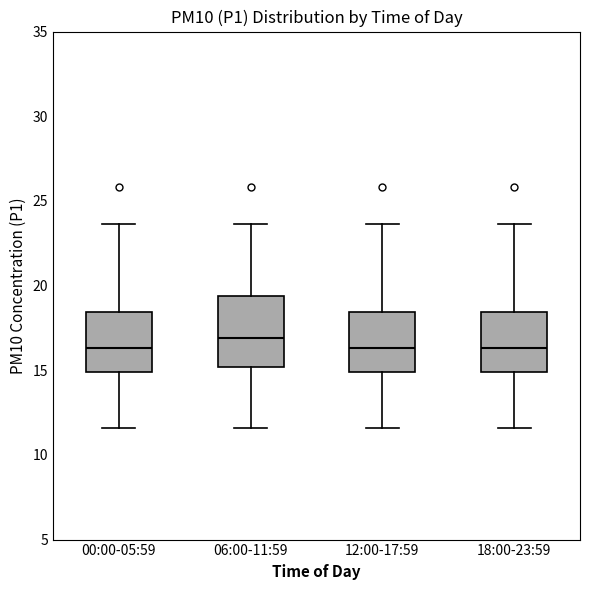

Reading left to right, read every box against the y-axis: the position of its median line, the range the box covers, and the ends of its whiskers. The values are not printed on the chart, so give them approximately, as read against the axis.

00:00-05:59: median 16.5, box 15.0 to 18.5, whiskers 11.5 to 23.5
06:00-11:59: median 17.0, box 15.0 to 19.5, whiskers 11.5 to 23.5
12:00-17:59: median 16.5, box 15.0 to 18.5, whiskers 11.5 to 23.5
18:00-23:59: median 16.5, box 15.0 to 18.5, whiskers 11.5 to 23.5